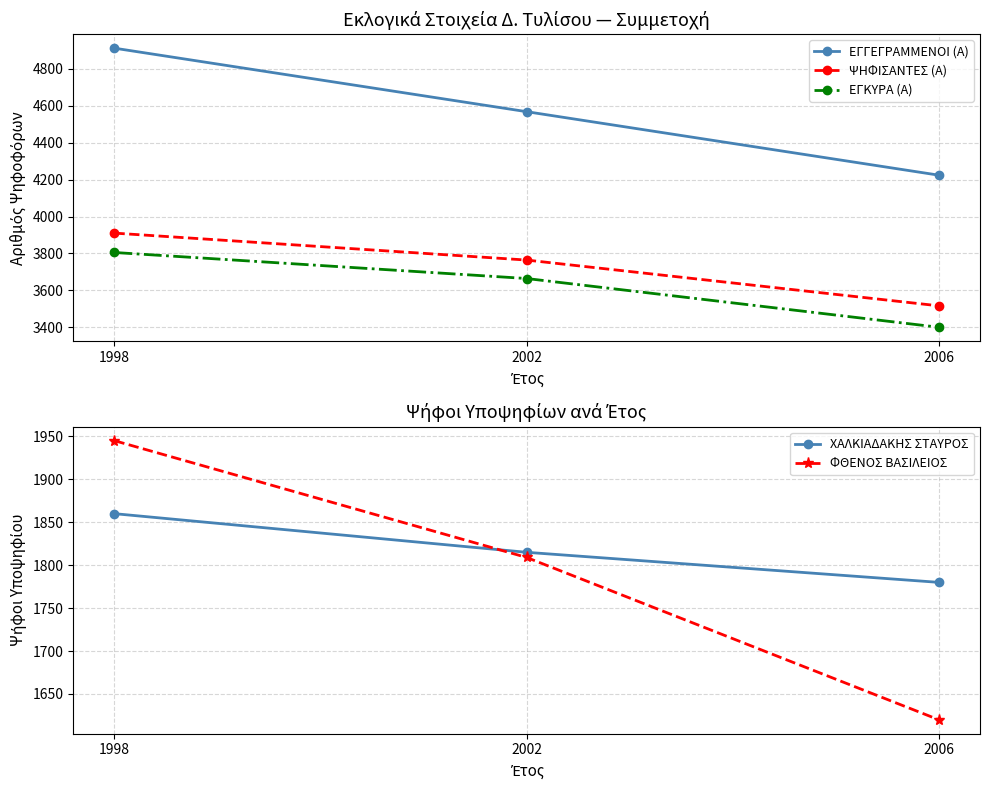

Reading left to right, transcribe all the data shown in this chart.

ΕΓΓΕΓΡΑΜΜΕΝΟΙ (Α): 4912	4568	4224
ΨΗΦΙΣΑΝΤΕΣ (Α): 3910	3764	3516
ΕΓΚΥΡΑ (Α): 3805	3664	3400
ΧΑΛΚΙΑΔΑΚΗΣ ΣΤΑΥΡΟΣ: 1860	1815	1780
ΦΘΕΝΟΣ ΒΑΣΙΛΕΙΟΣ: 1945	1809	1620